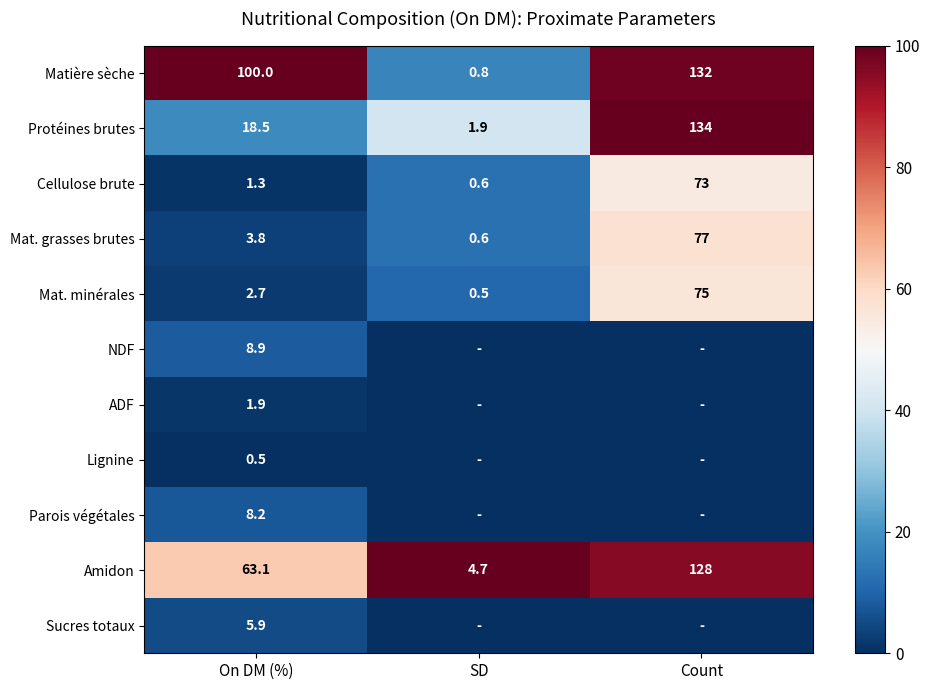

The Matière sèche series shows 0.8 at SD. True or false?

True